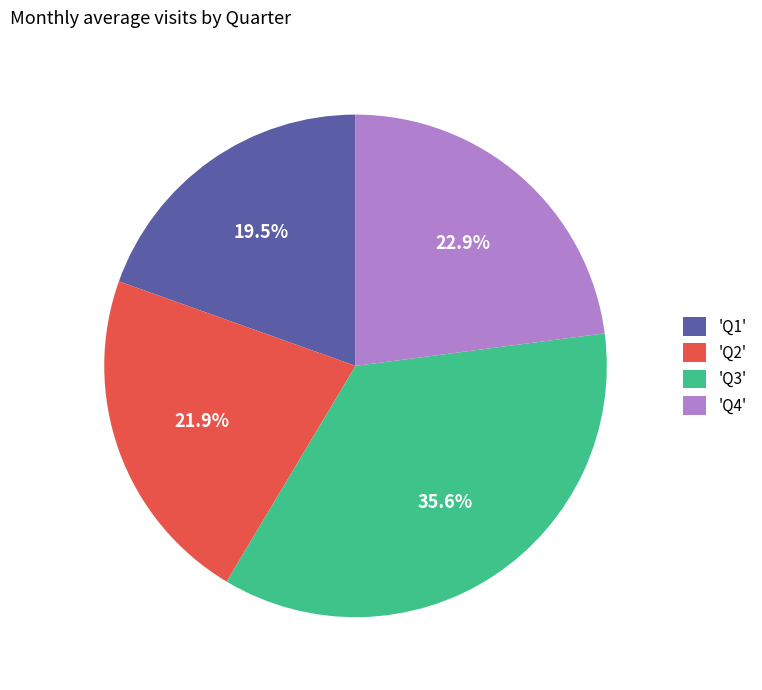

Is there any slice that represents more than half of the pie?

No